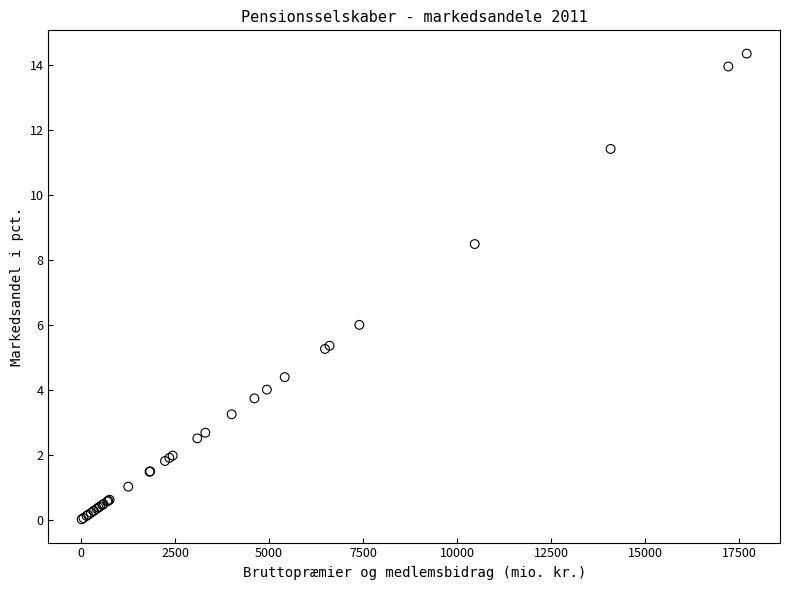

What Y value in the scatter plot is closest to 7?

6.0